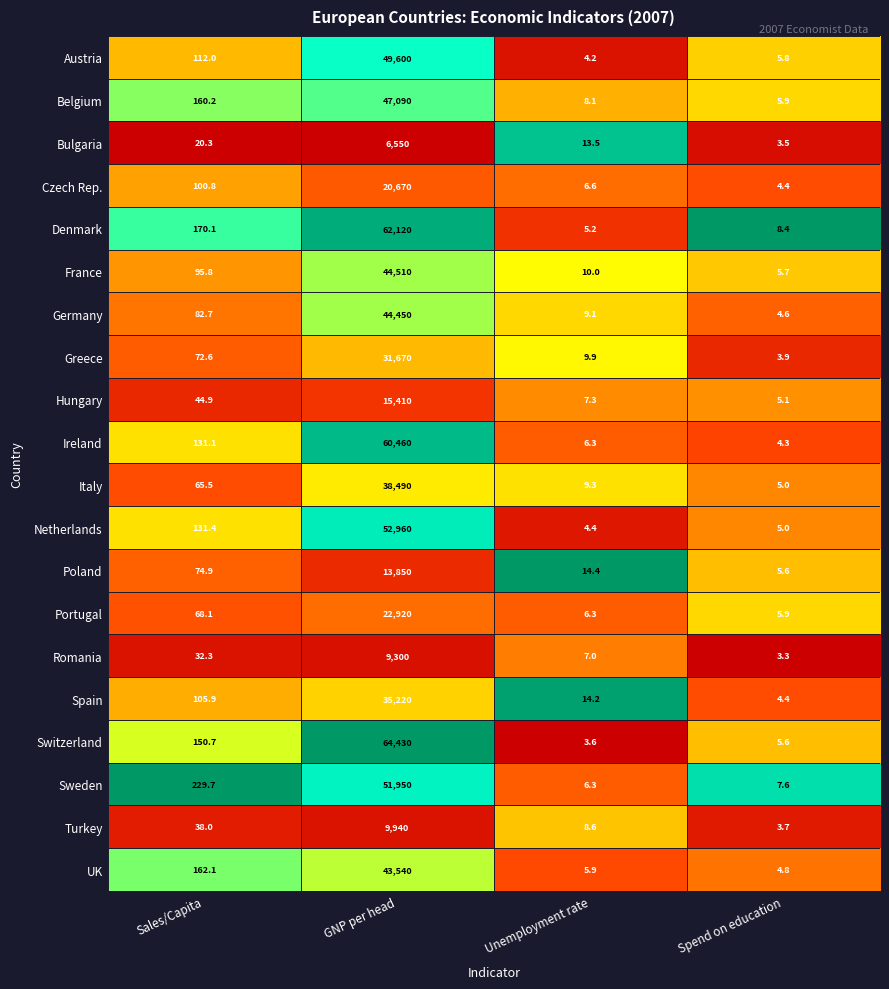

What is the spread (max minus min) of values at Sales/Capita?

209.4